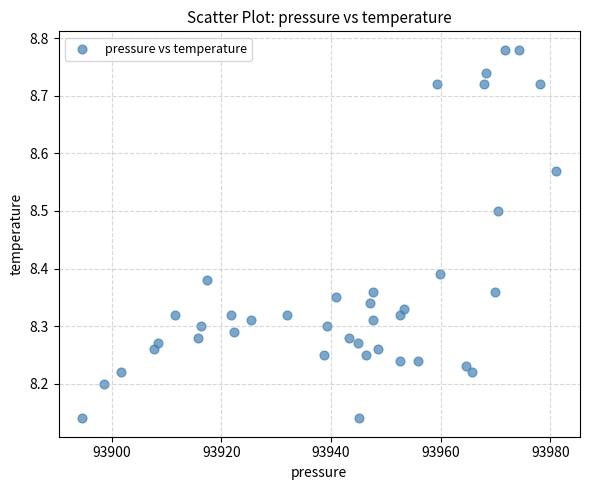

What is the range of Y values (max minus min)?

0.6